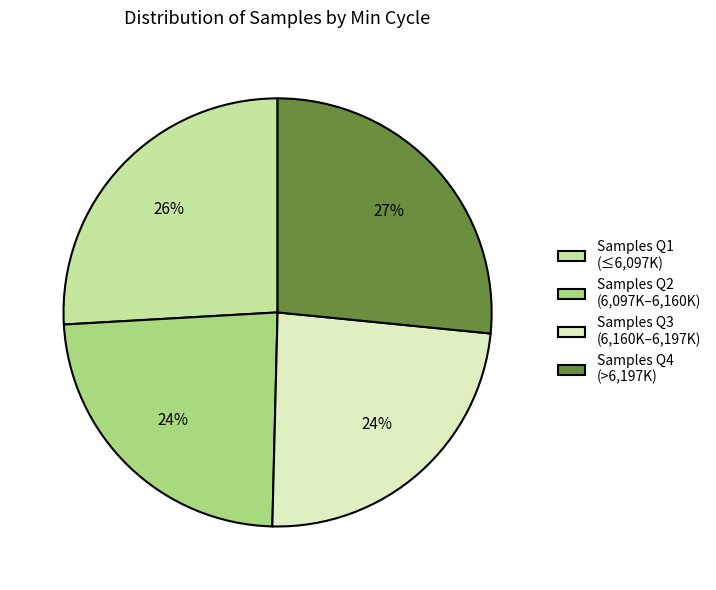

Do Samples Q1 (≤6,097K) and Samples Q4 (>6,197K) together represent more than half of the pie?

Yes